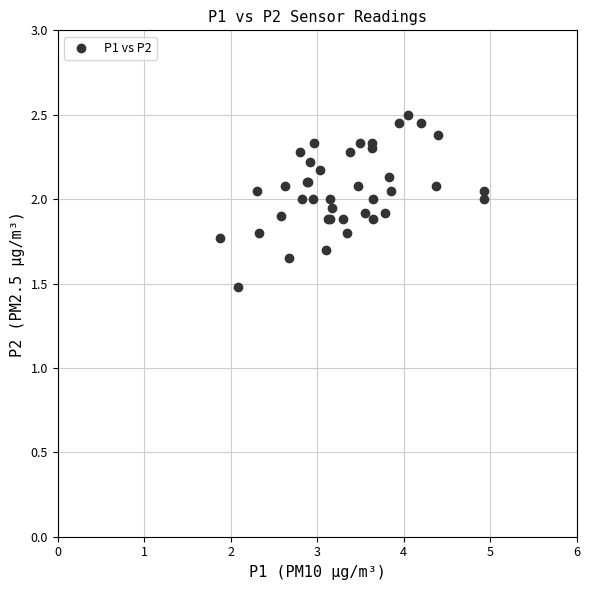

What Y value in the scatter plot is closest to 1?

1.5